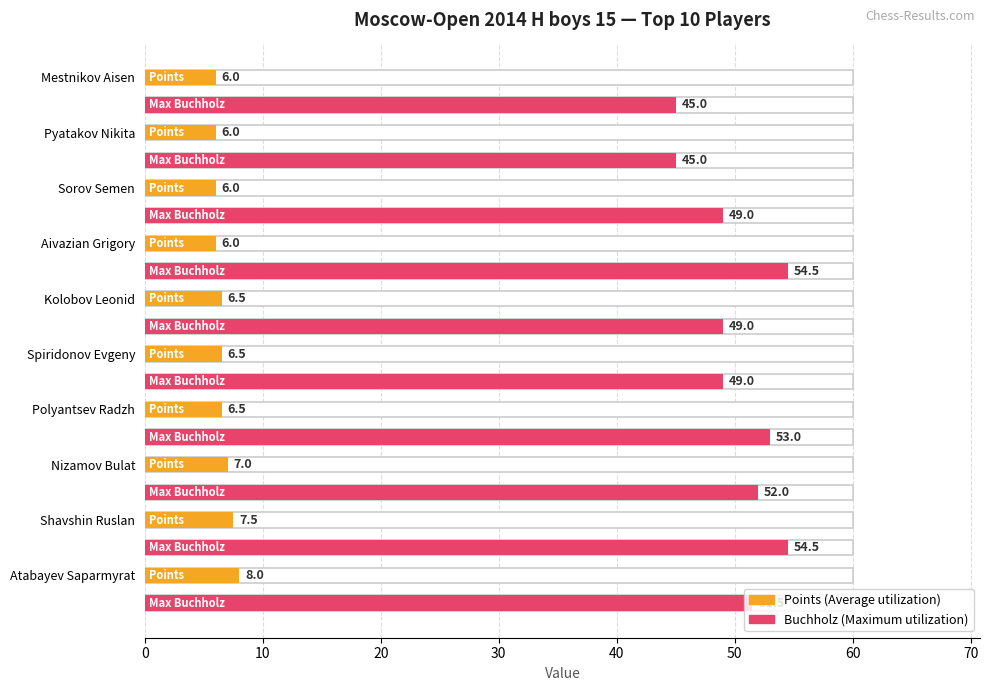

Are the bars horizontal?

Yes